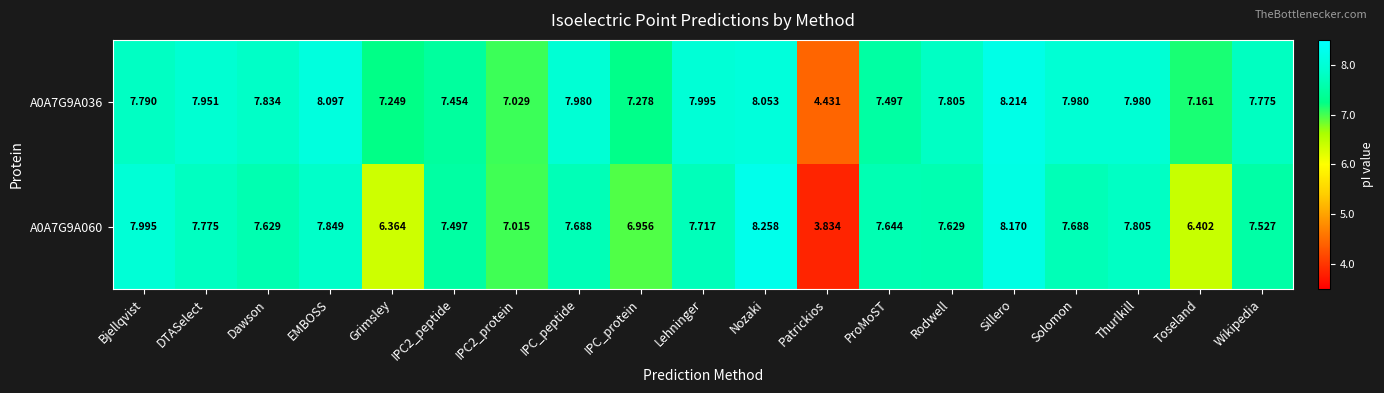

At which category is the sum across all series the highest?

Sillero